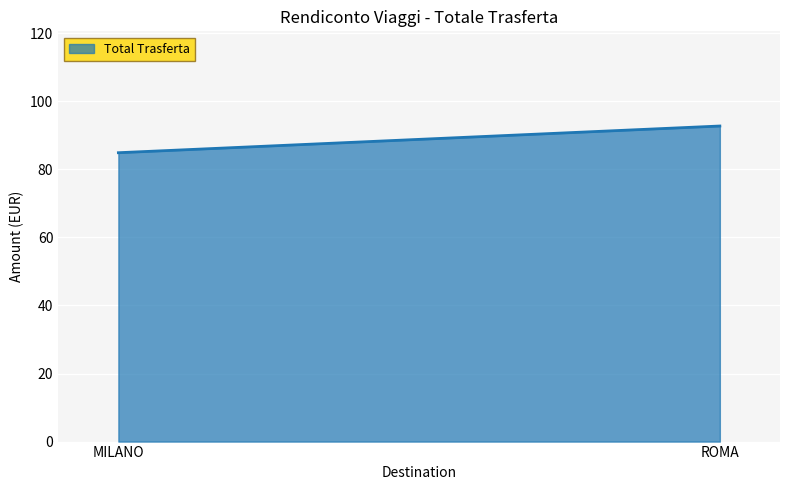

Is it true that the value at ROMA is 131.0?

False